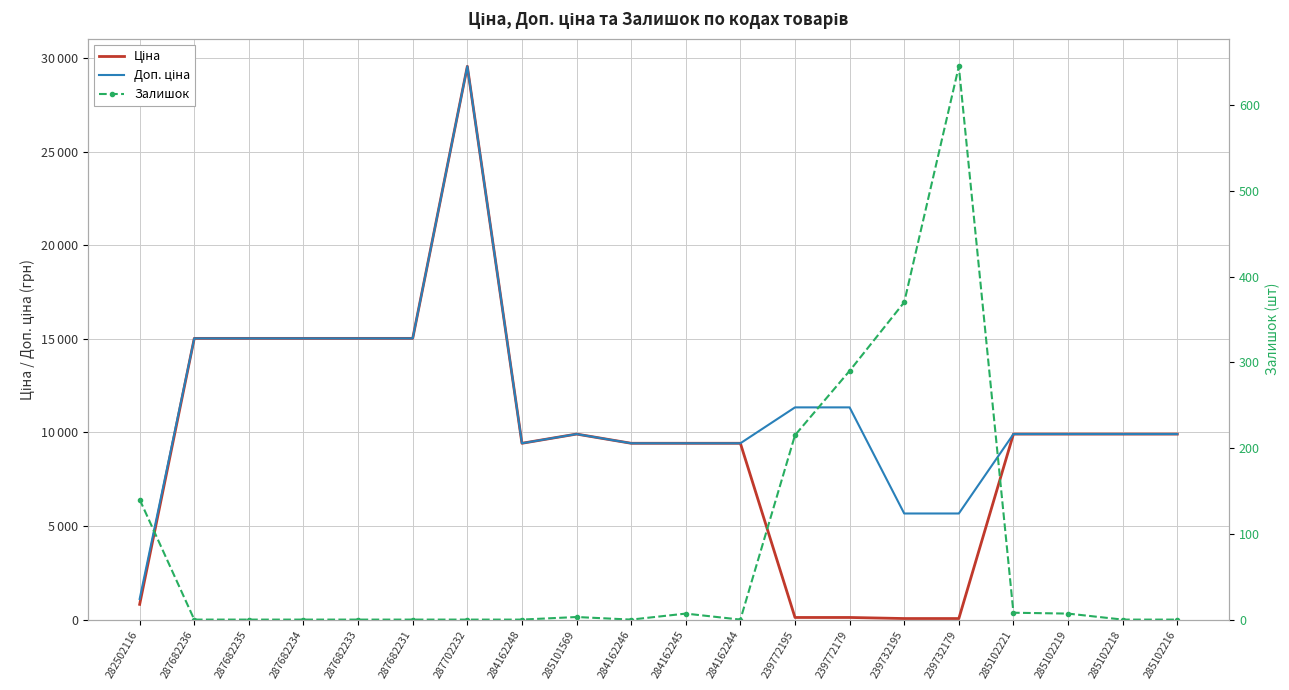

Which category has the lowest value in the Доп. ціна series?

282502116